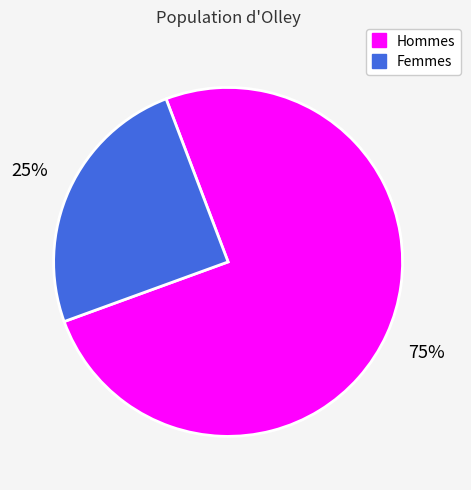

Count the number of slices in the pie.

2